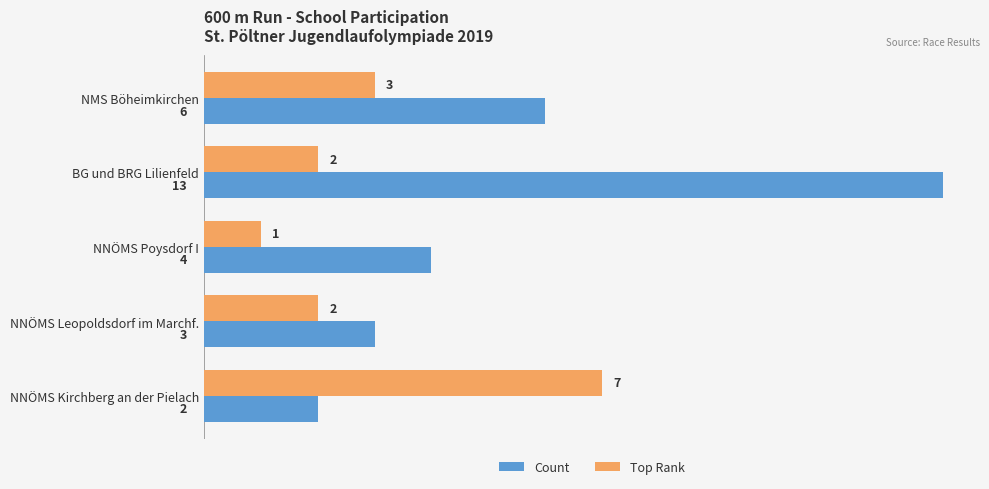

What is the total value across all series at BG und BRG Lilienfeld?

15